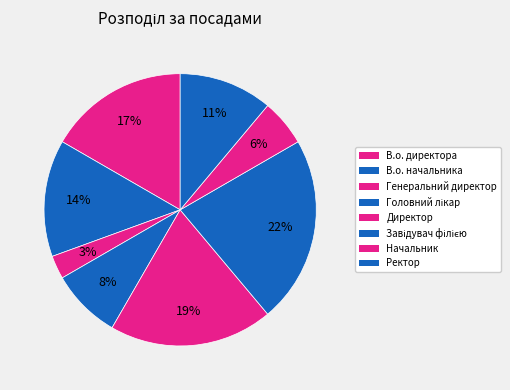

Is Ректор the majority of the pie?

No